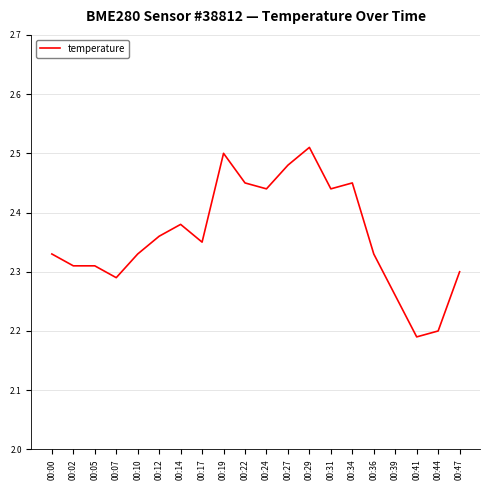

Which category has the highest value across all series?

00:29